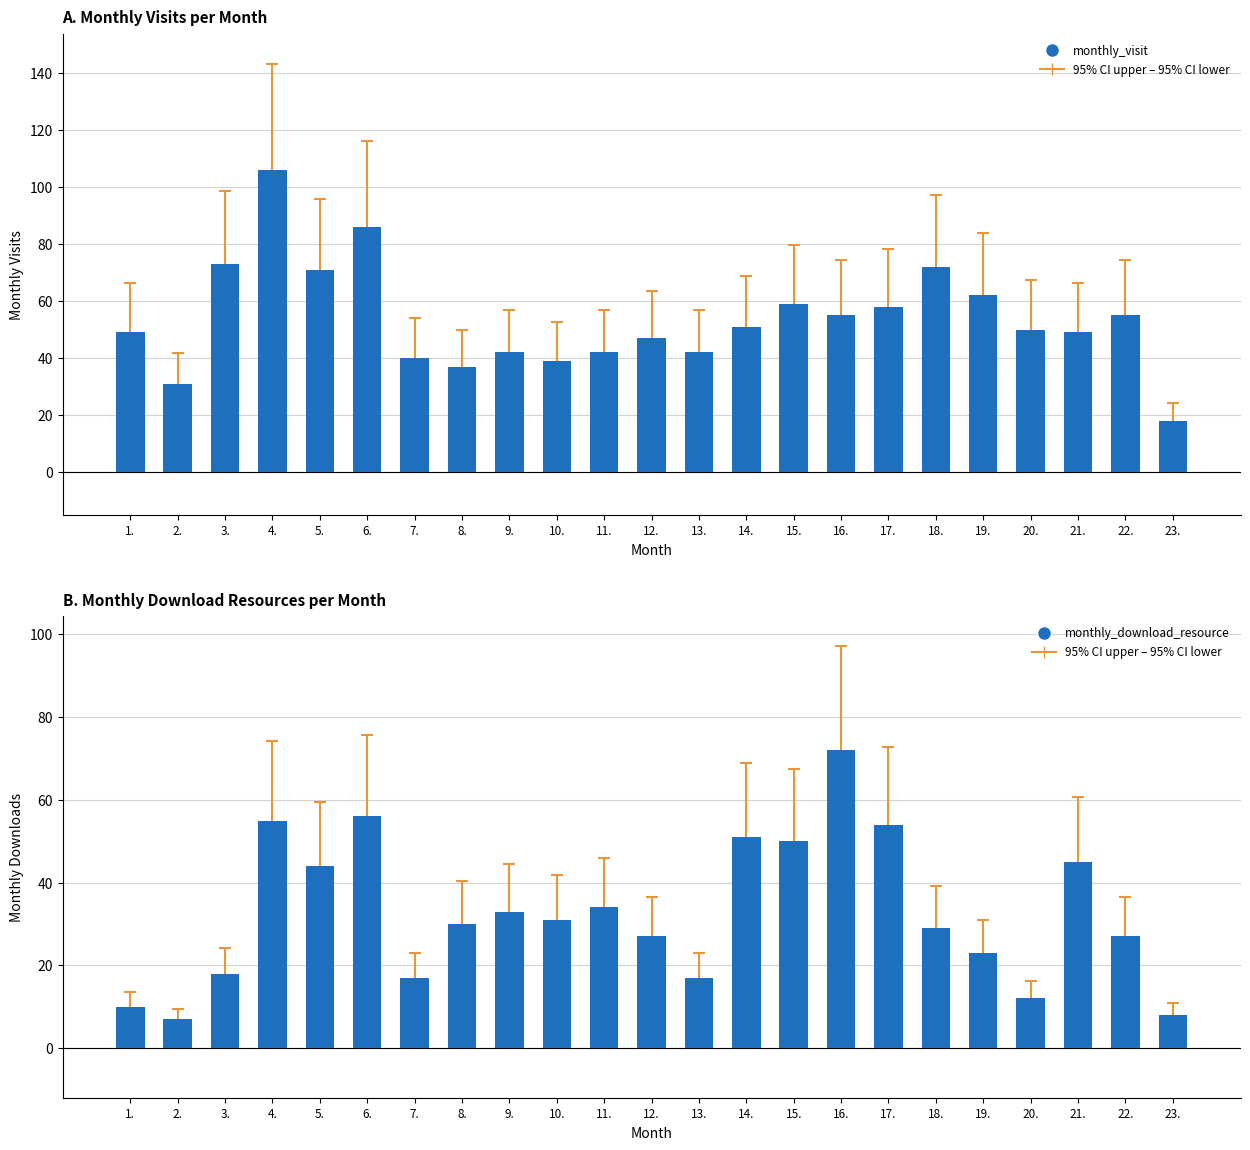

Where does the monthly_visit series first go above 50?

3.